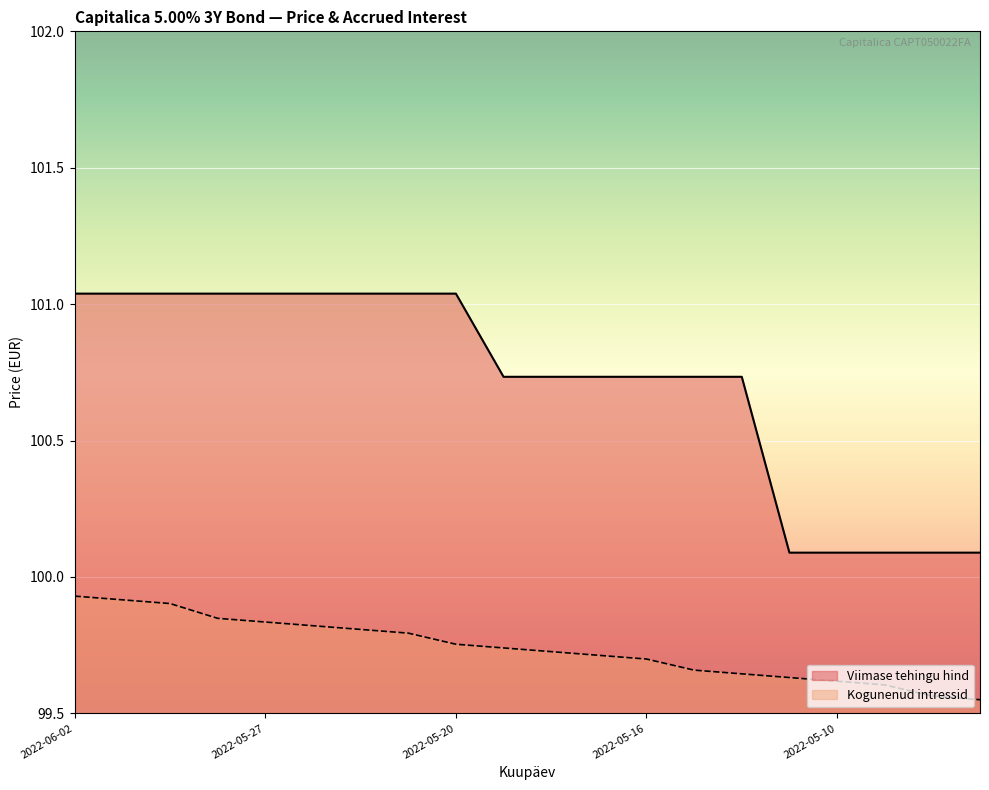

Reading left to right, list all the values displayed in this chart.

Viimase tehingu hind: 101.0	101.0	101.0	101.0	101.0	101.0	101.0	101.0	101.0	100.7	100.7	100.7	100.7	100.7	100.7	100.1	100.1	100.1	100.1	100.1
Kogunenud intressid: 99.9	99.9	99.9	99.8	99.8	99.8	99.8	99.8	99.8	99.7	99.7	99.7	99.7	99.7	99.6	99.6	99.6	99.6	99.6	99.5